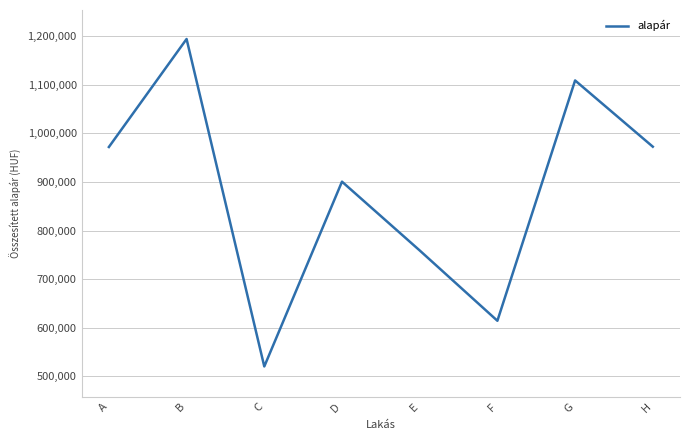

What is the difference between the maximum and second lowest values?

580186.8